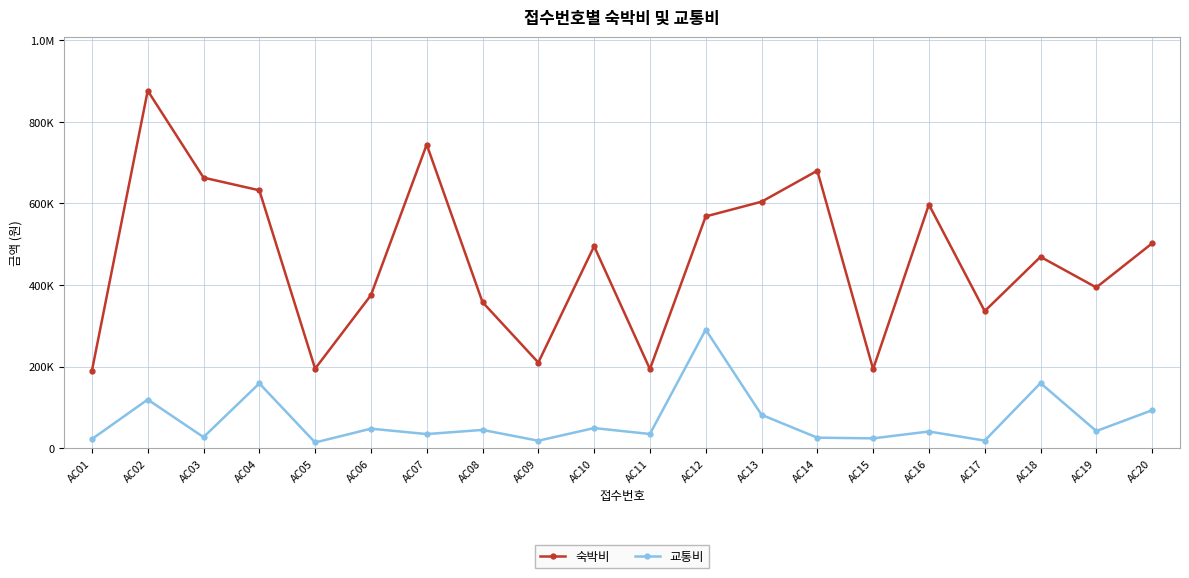

What is the approximate value of 숙박비 at AC02, to the nearest 50?

876000